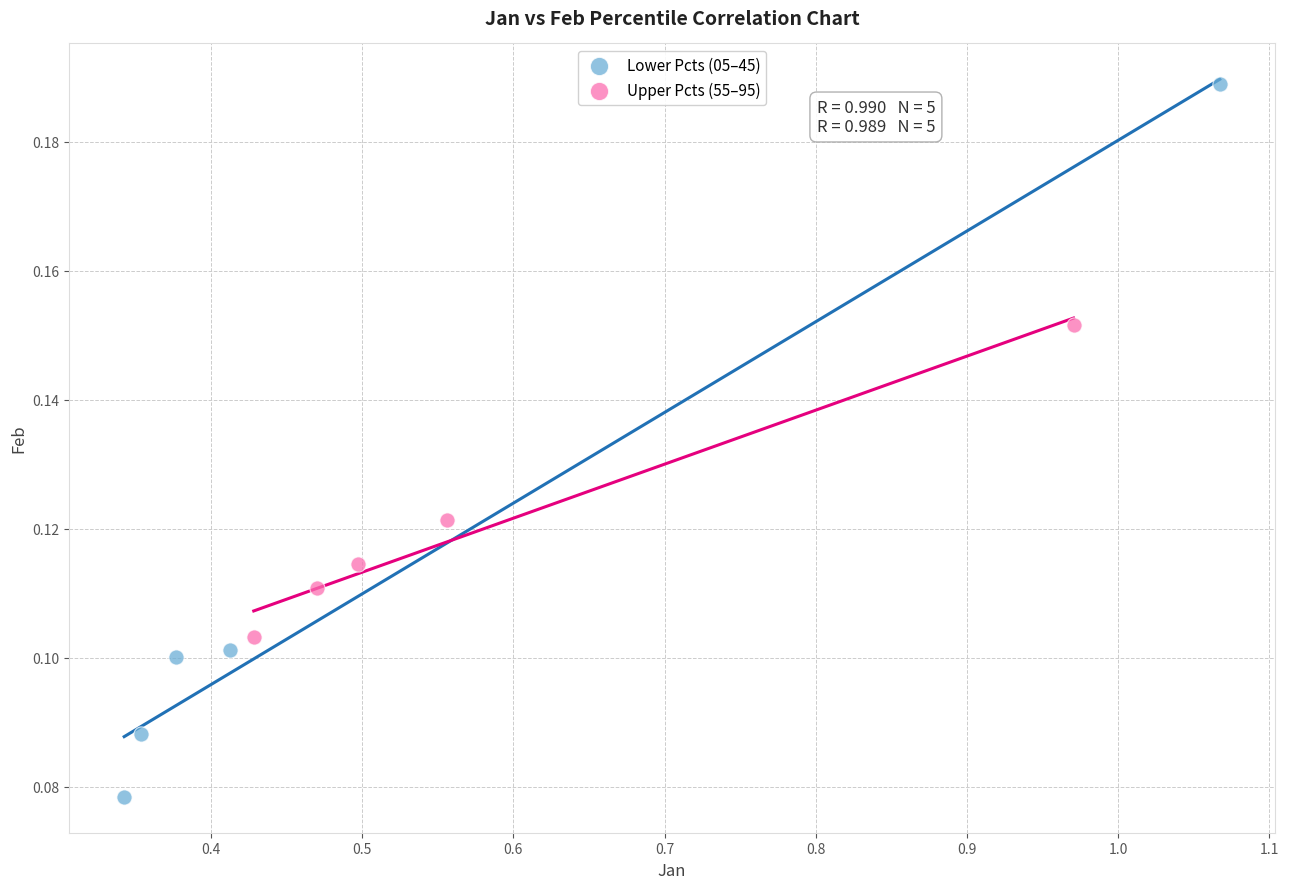

Which series contains the lowest Y value?

Lower Pcts (05–45)